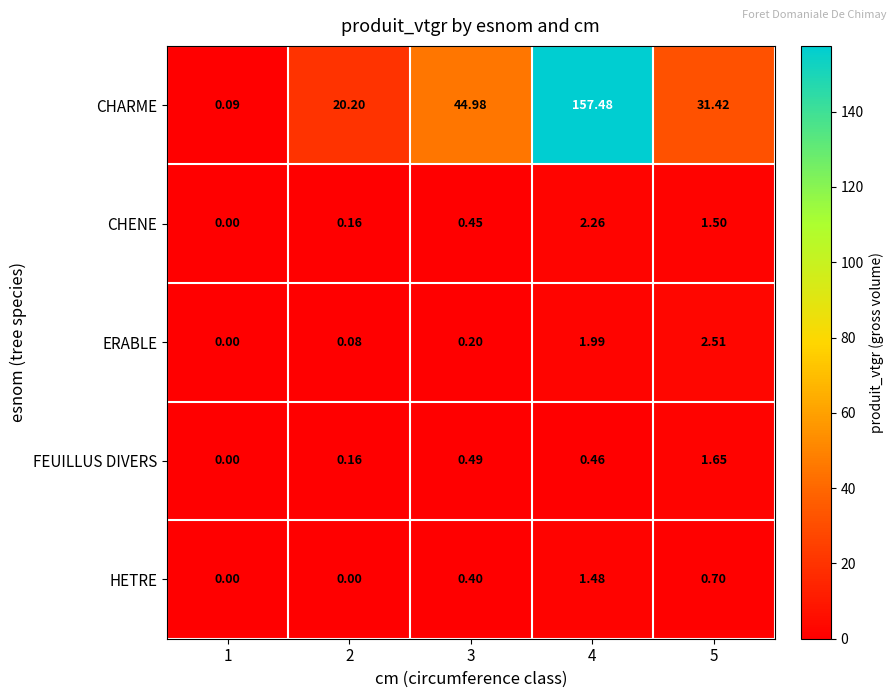

Rank the series by their maximum value, from lowest to highest.

HETRE, FEUILLUS DIVERS, CHENE, ERABLE, CHARME